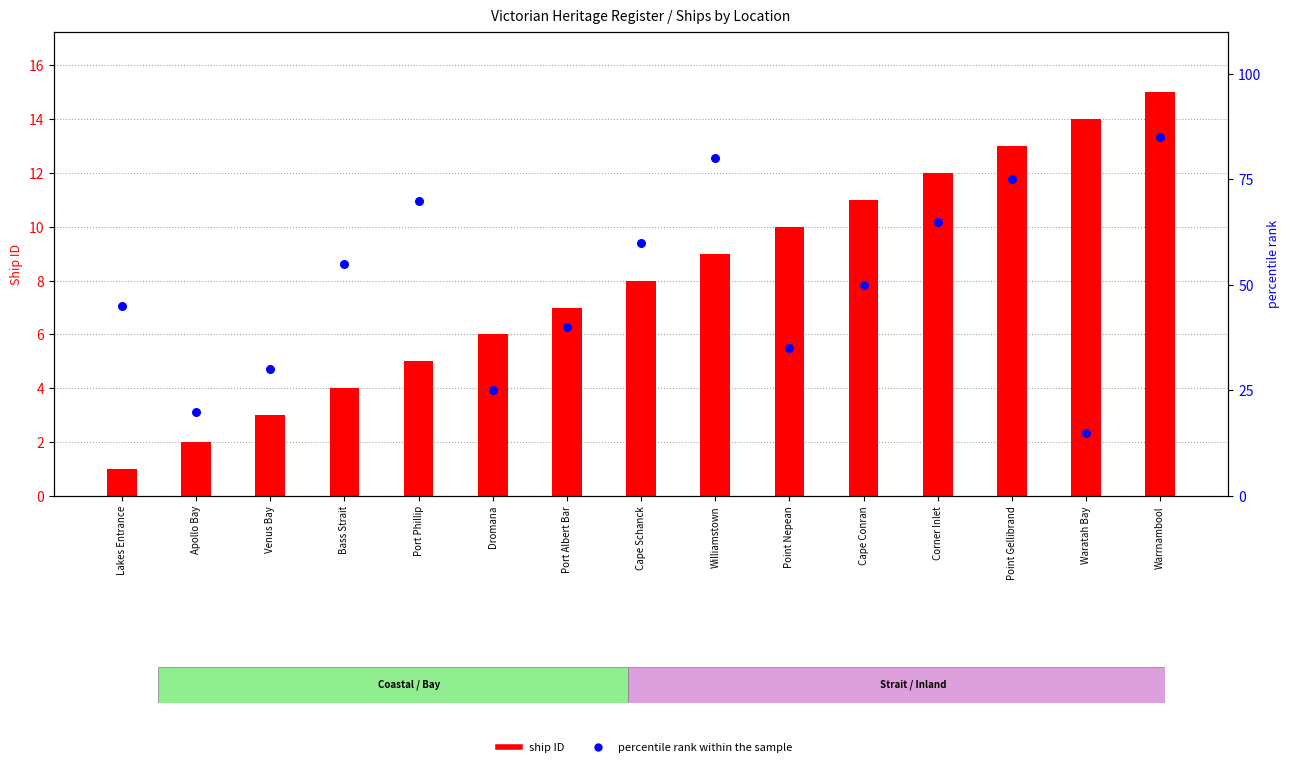

At how many categories does at least one series exceed 62?

5